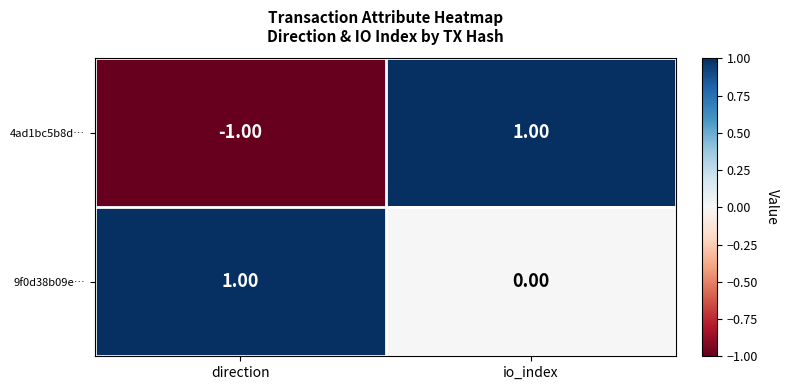

How many series are shown in this chart?

2